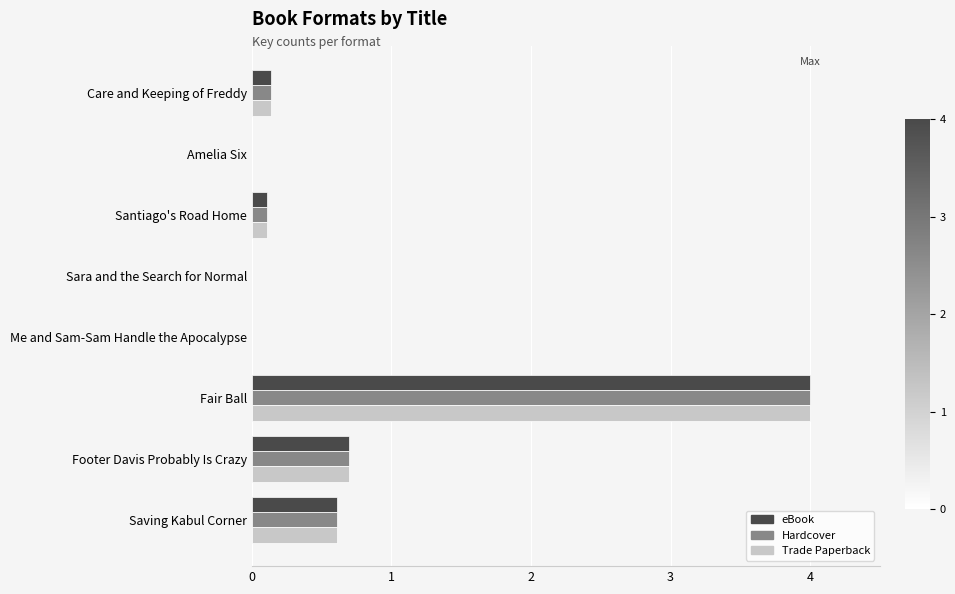

What is the greatest value displayed?

4.0